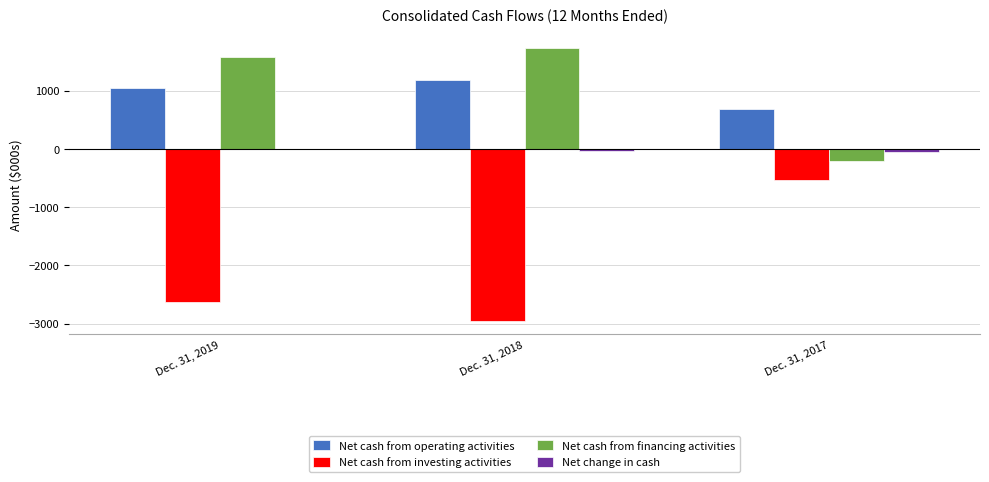

Is the value of Net cash from investing activities at Dec. 31, 2019 greater than the value of Net change in cash at Dec. 31, 2018?

No